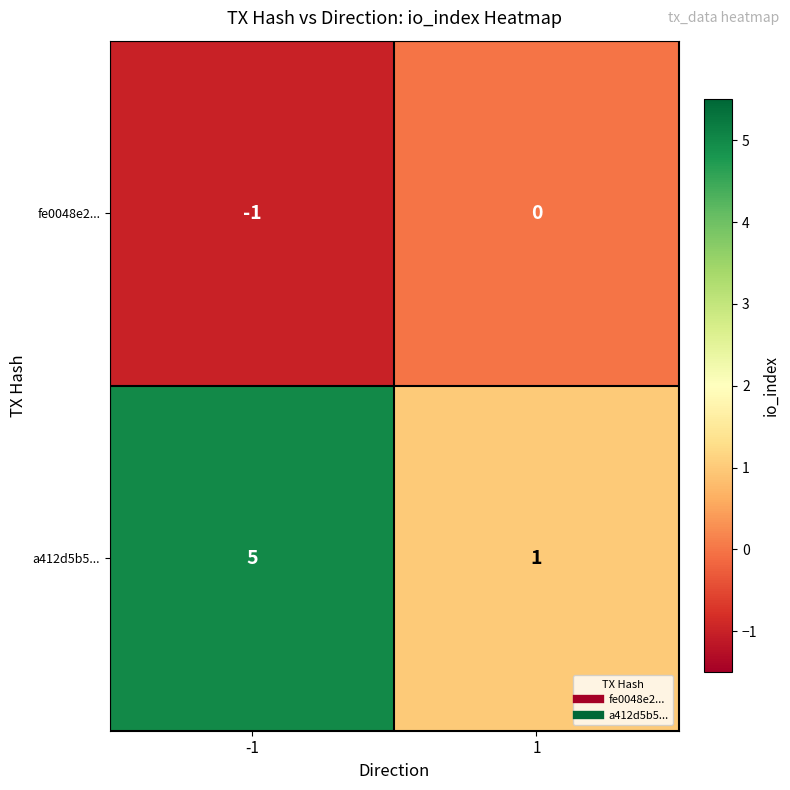

At which category does the chart reach its minimum across all series?

-1